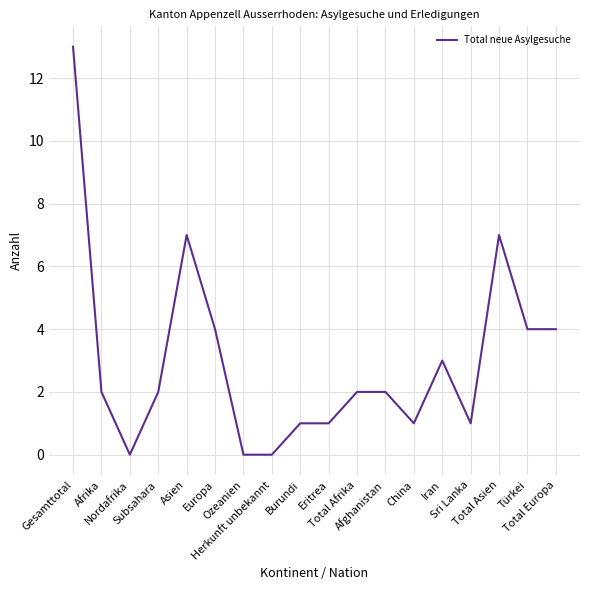

What is the greatest value displayed?

13